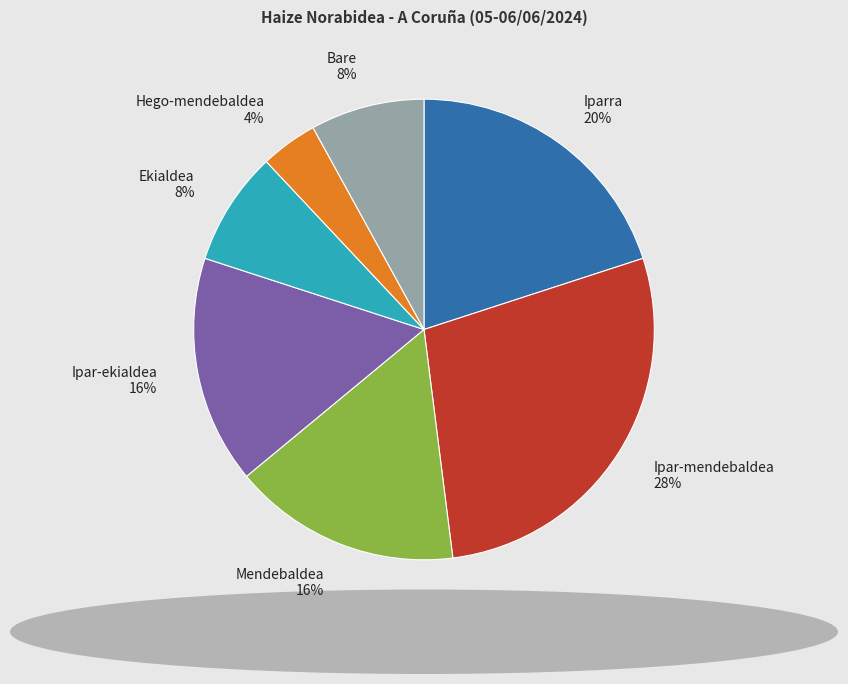

Does any single category account for the majority?

No